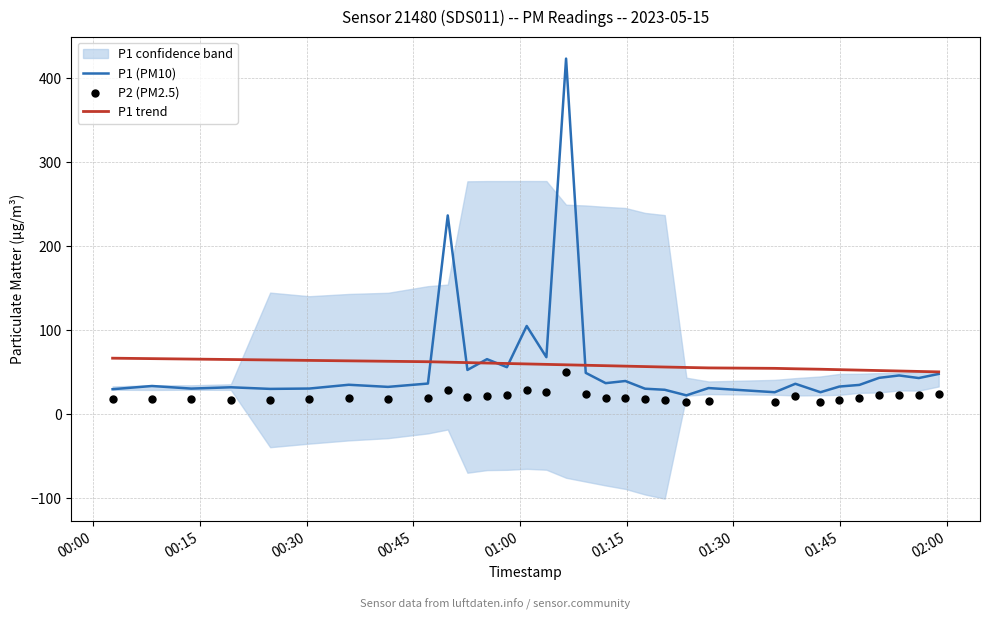

What is the highest value of the P1 (PM10) series?

423.3